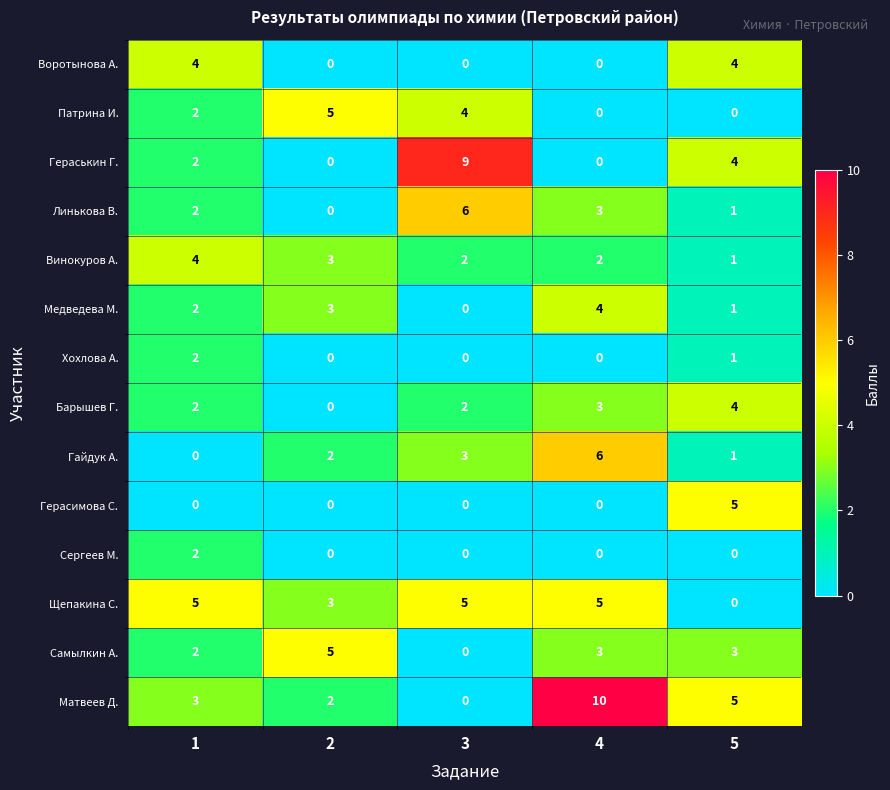

What is the total value across all series at 1?

32